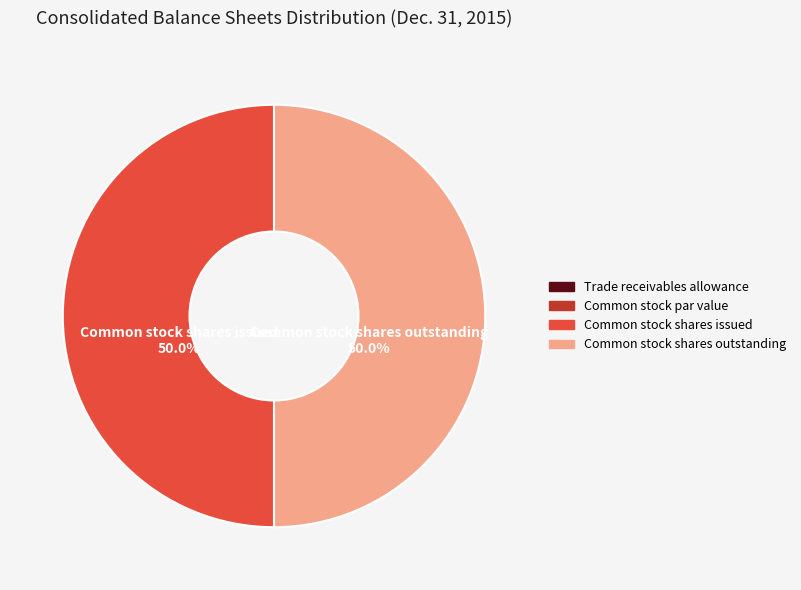

What is the ratio of the value at Common stock shares outstanding to the value at Common stock shares issued?

1.0